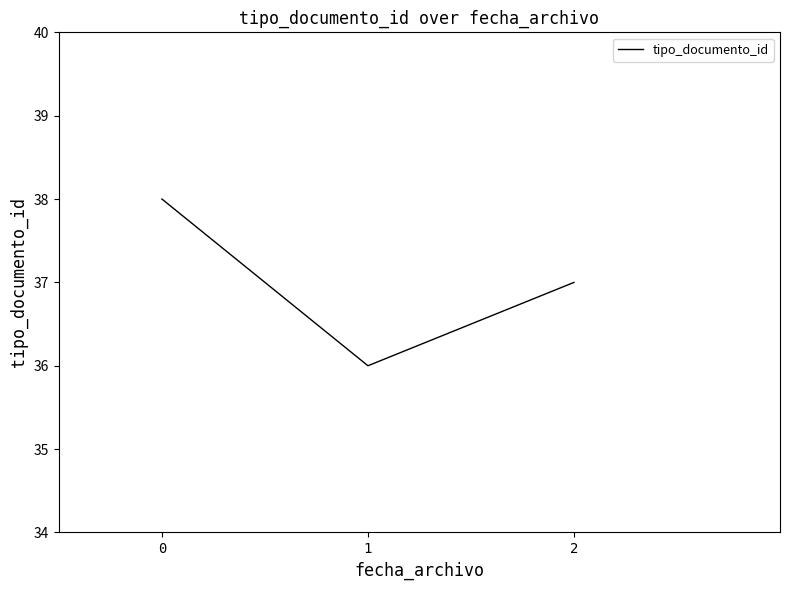

How many categories are shown in the chart?

3